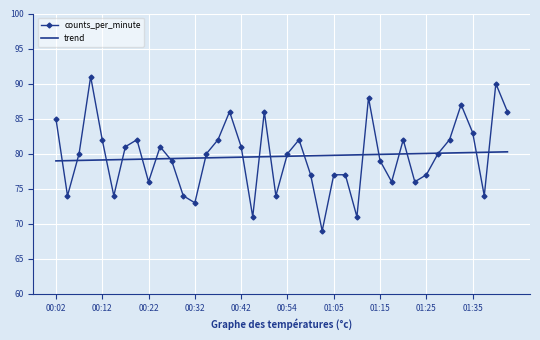

What is the maximum value shown in the chart?

91.0